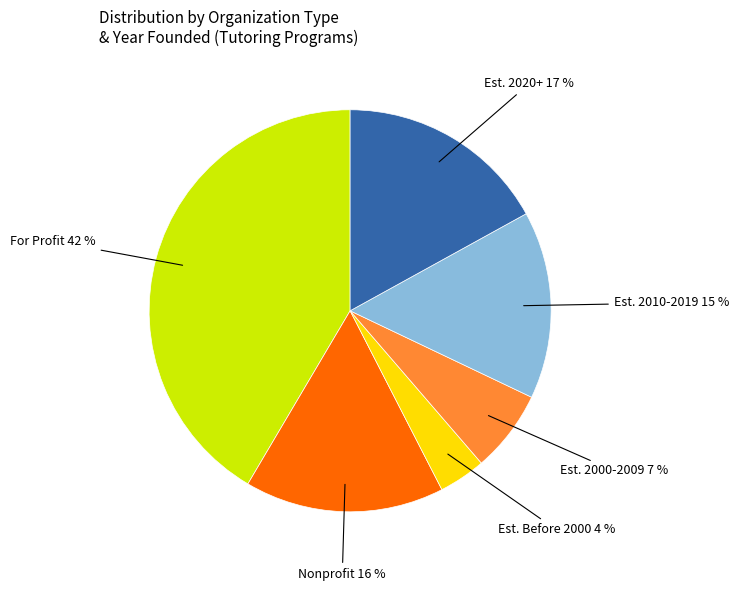

To the nearest percent, what is the difference between the largest and smallest slice percentages?

38%